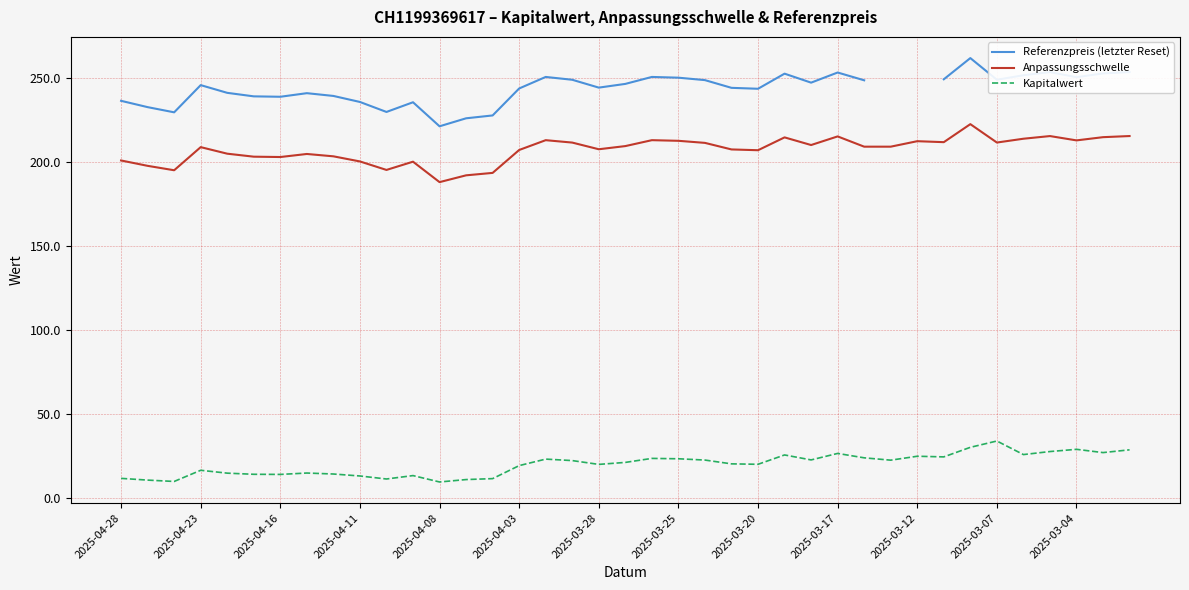

What is the maximum value for Anpassungsschwelle?

222.3